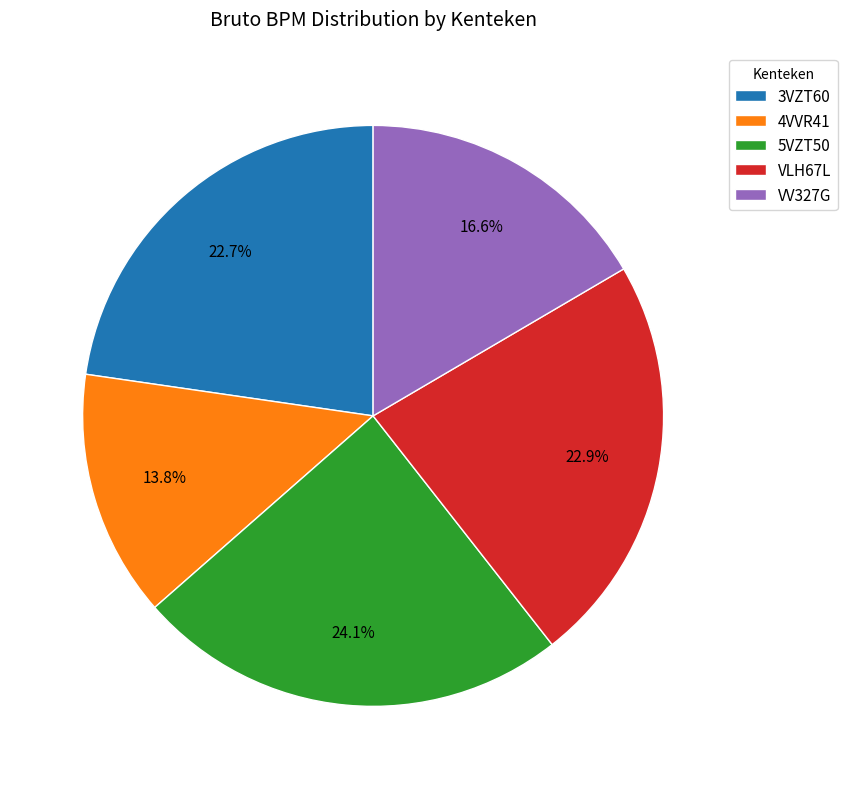

To the nearest percent, what percentage of the pie is VLH67L?

23%